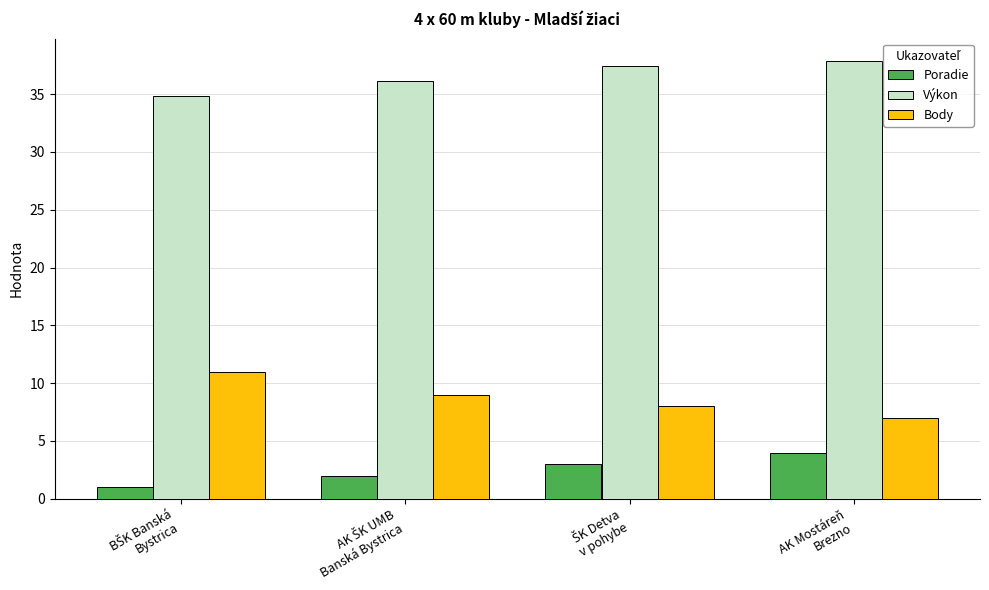

Count the number of categories in the chart.

4